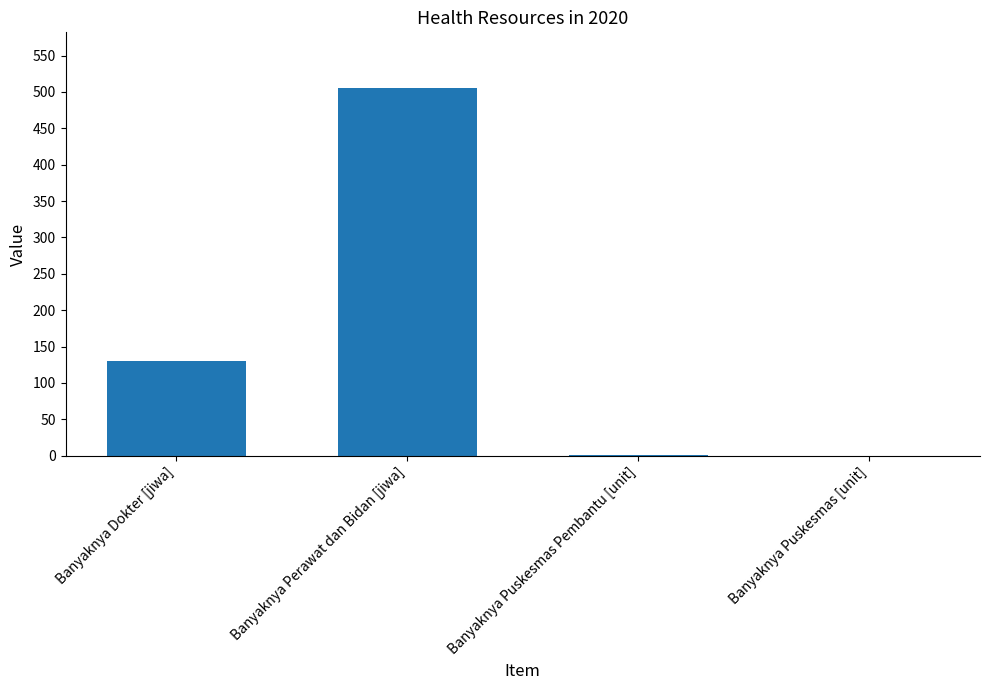

At which label is the value closest to 253?

Banyaknya Dokter [jiwa]